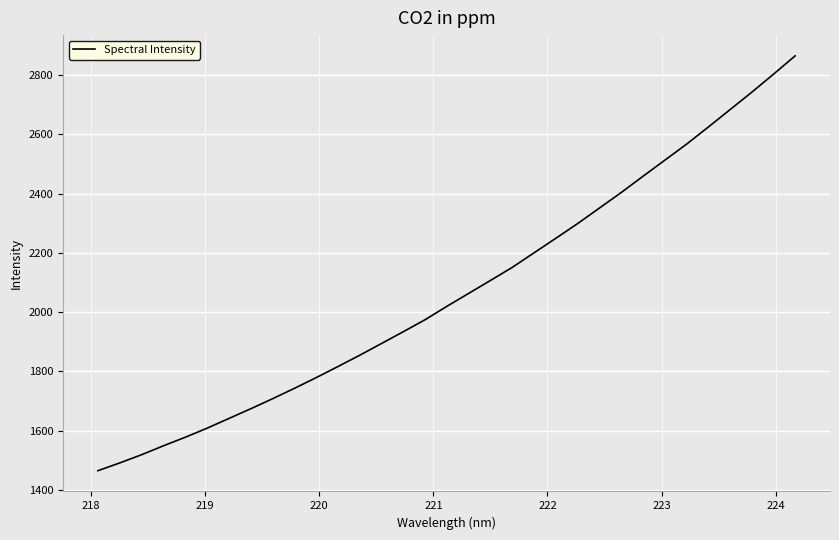

What is the maximum value shown in the chart?

2865.0